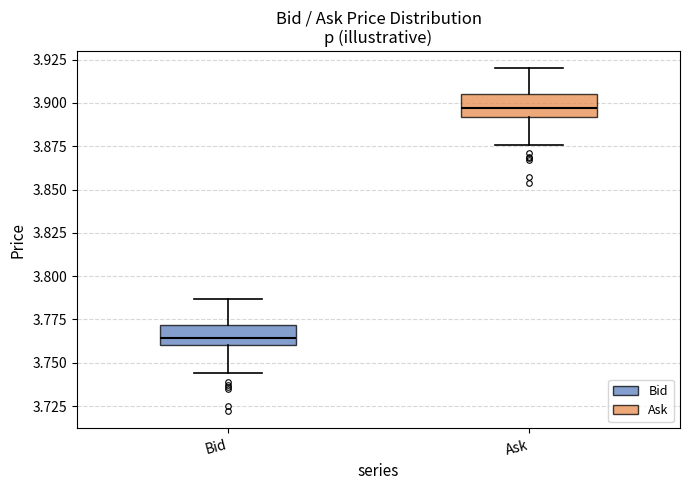

Reading left to right, read every box against the y-axis: the position of its median line, the range the box covers, and the ends of its whiskers. The values are not printed on the chart, so give them approximately, as read against the axis.

Bid: median 3.765, box 3.760 to 3.770, whiskers 3.745 to 3.785
Ask: median 3.895, box 3.890 to 3.905, whiskers 3.875 to 3.920